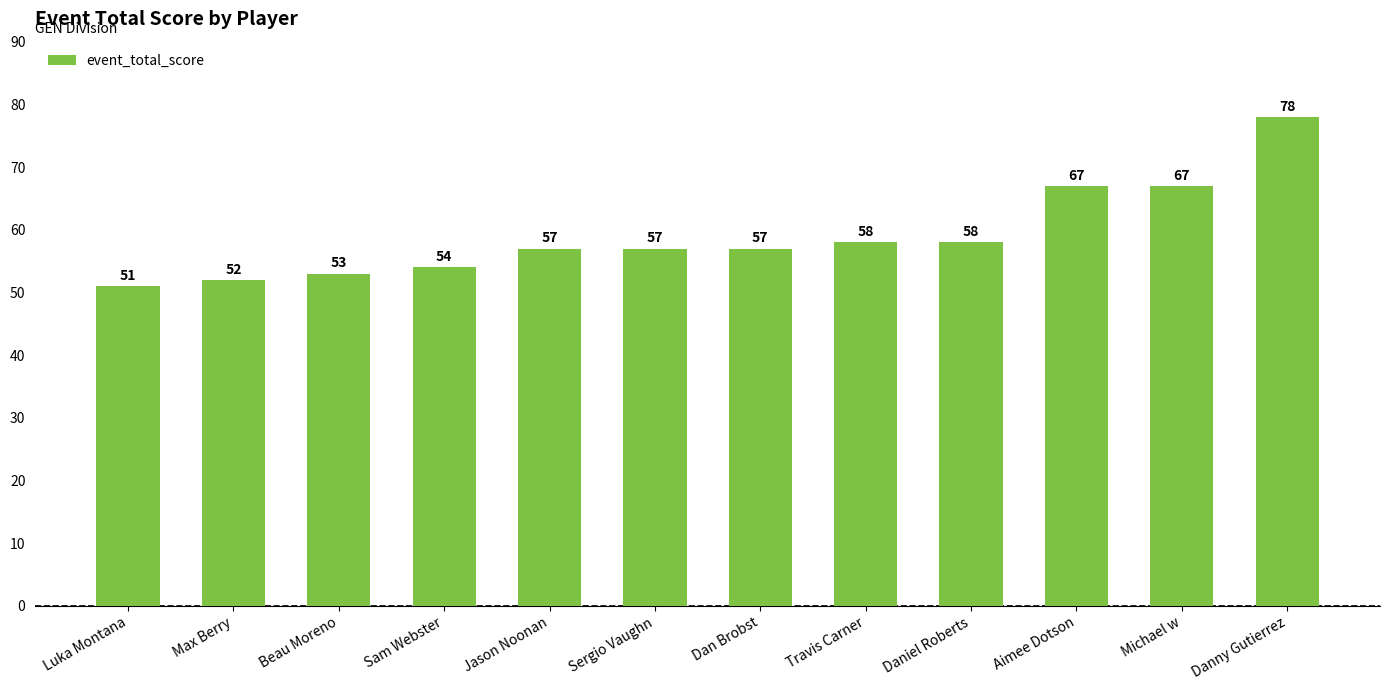

Does the chart contain stacked bars?

No